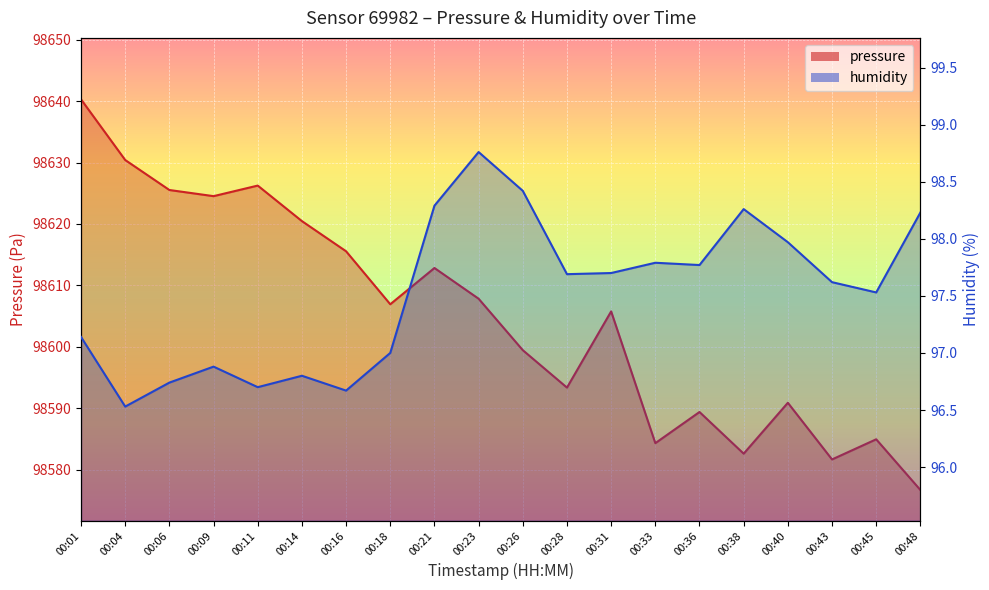

At which category is the sum across all series the highest?

00:01